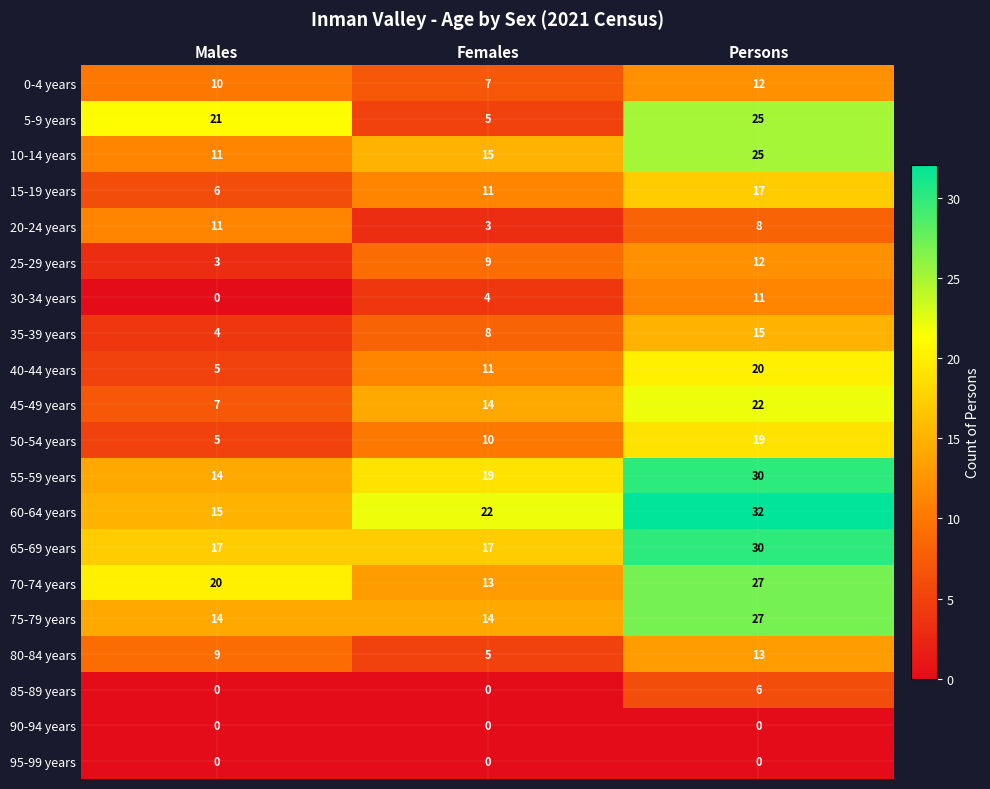

At which label is 20-24 years closest to 7?

Persons